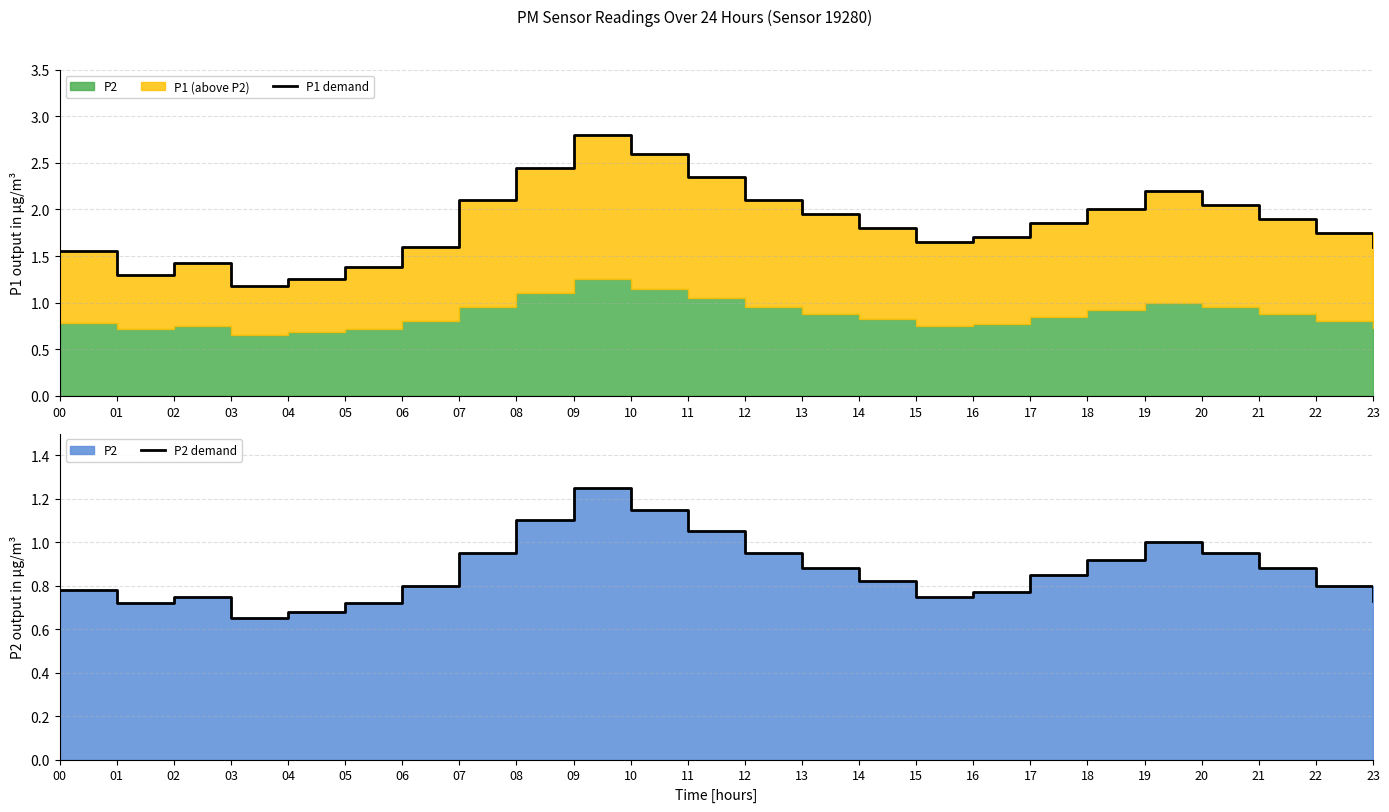

How many categories are shown in the chart?

24